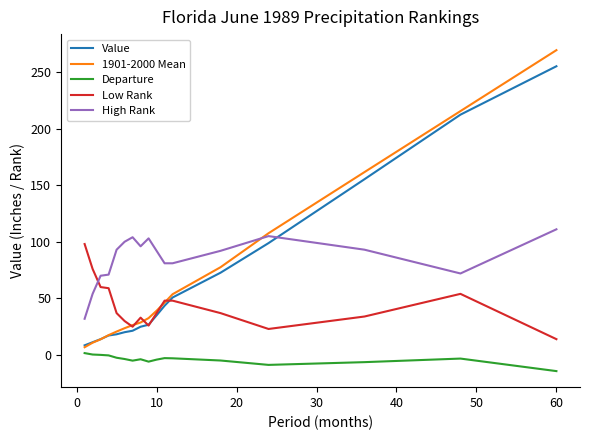

What is the maximum value for Low Rank?

98.0